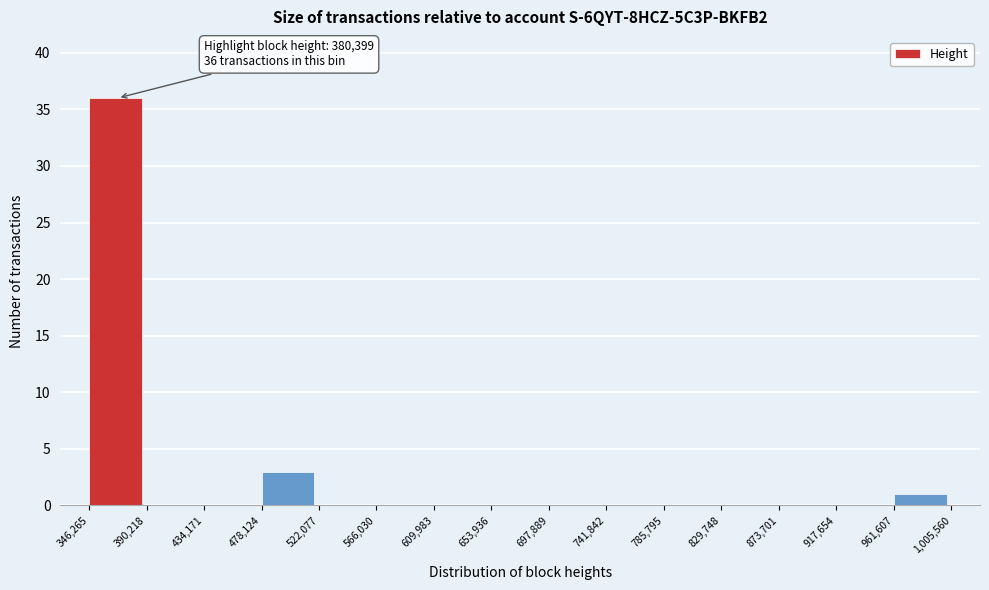

Which range on the x-axis has the tallest bar?

346,265 to 390,218